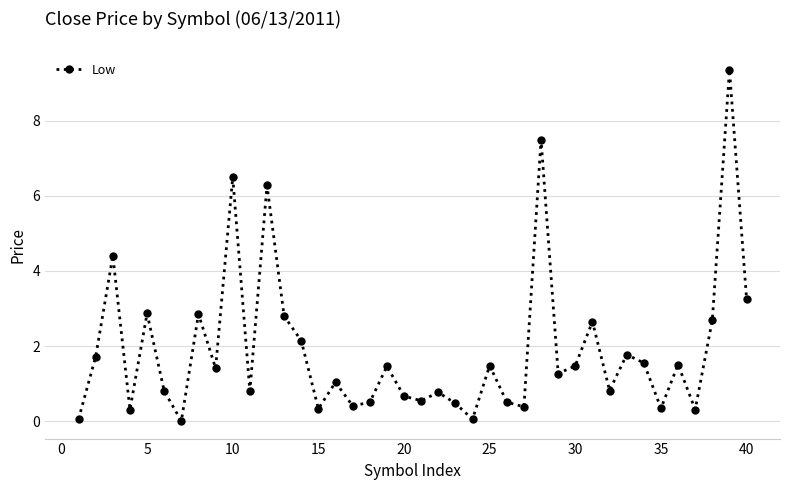

How many interior local valleys (lower than both neighbors) does the data have?

13